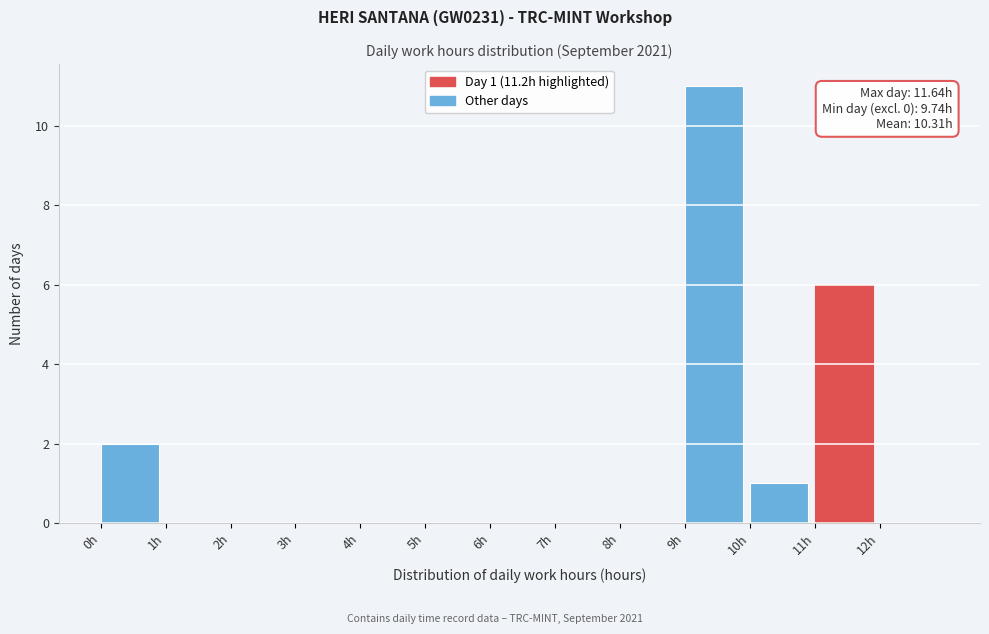

Which range on the x-axis has the tallest bar?

9 to 10